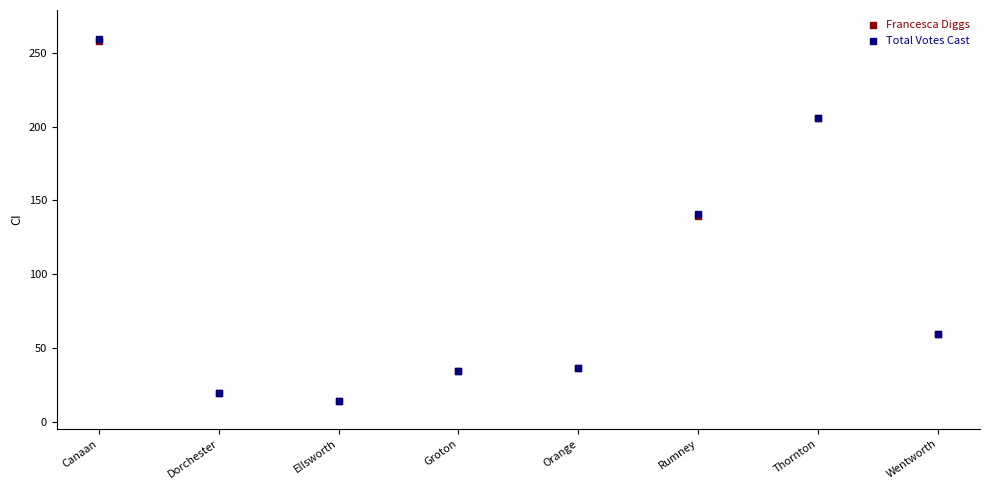

What are all the series names shown in the legend?

Francesca Diggs, Total Votes Cast